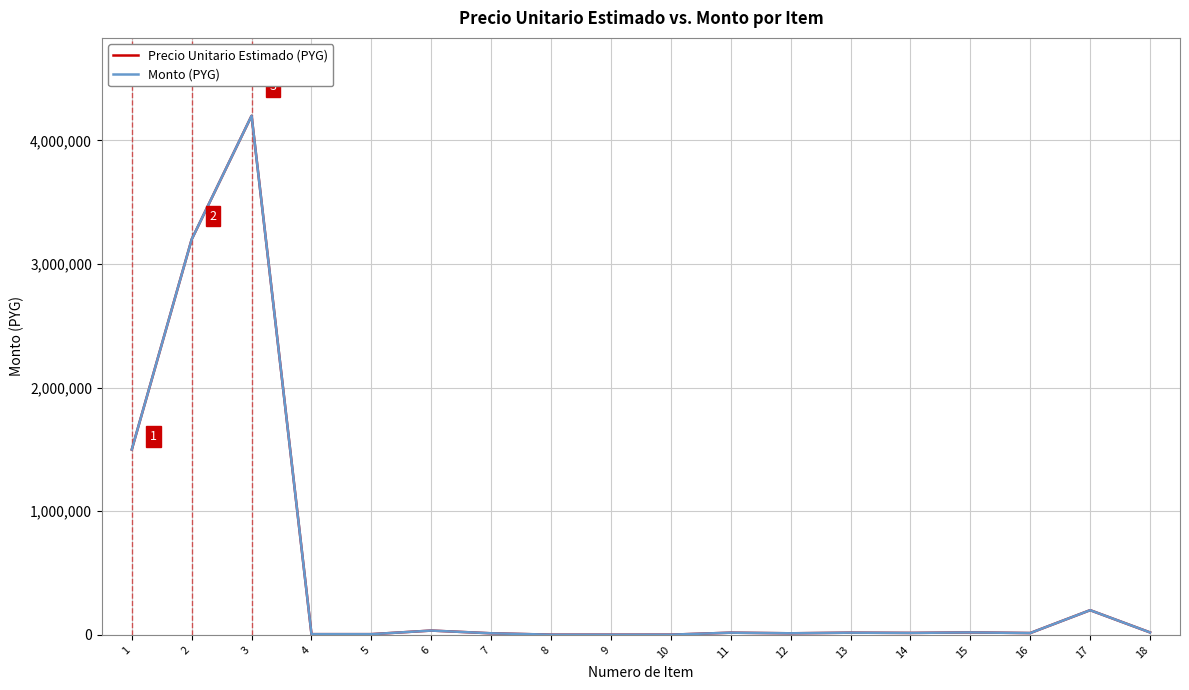

What is the approximate value of Monto (PYG) at 5?

6000